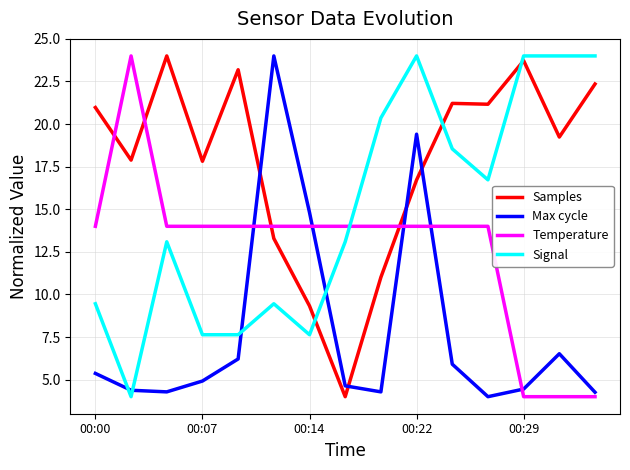

What is the difference between the maximum and minimum values in the Signal series?

20.0